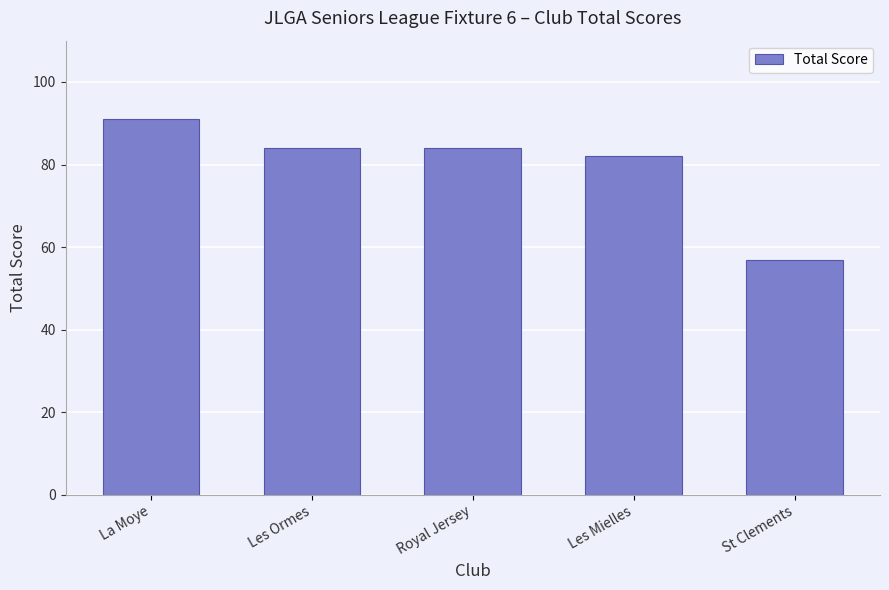

Which label corresponds to the smallest value in the chart?

St Clements